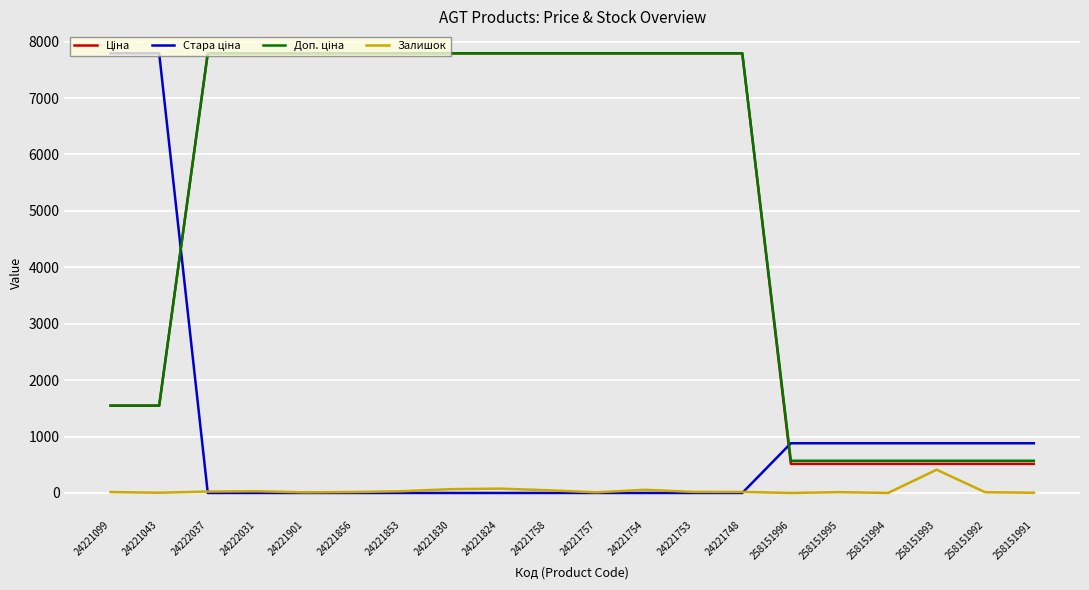

The Залишок series shows 13.0 at 258151992. True or false?

True